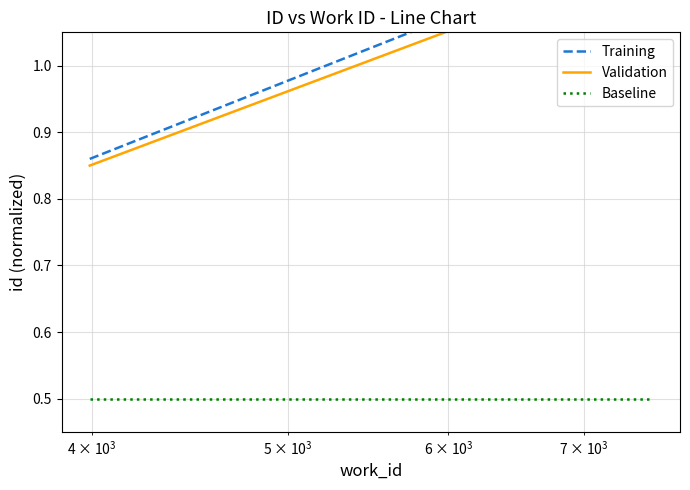

Which series has the largest total across all categories?

Training